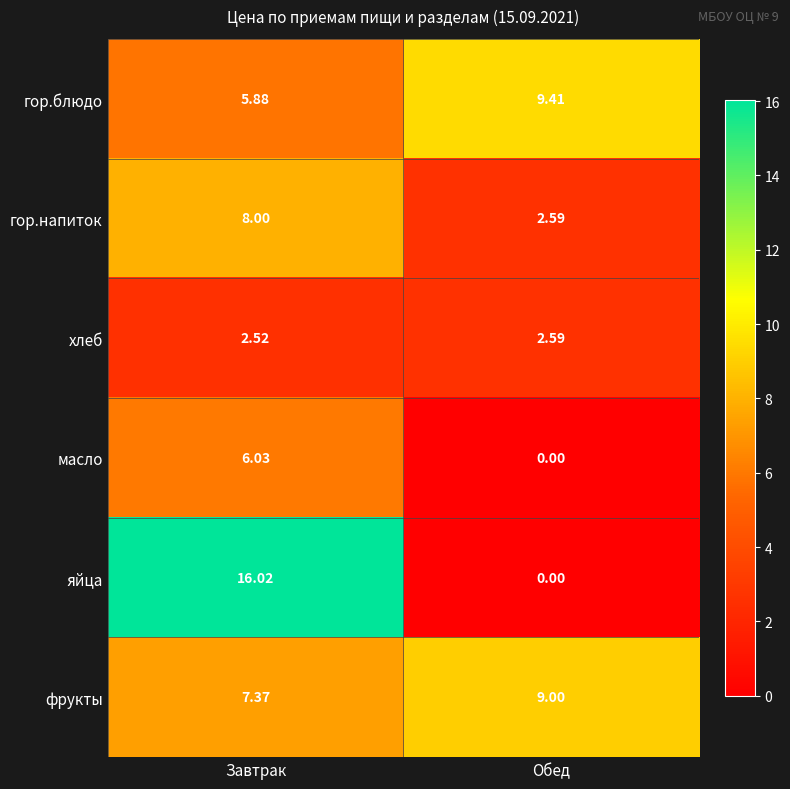

How many distinct data groups are displayed?

6